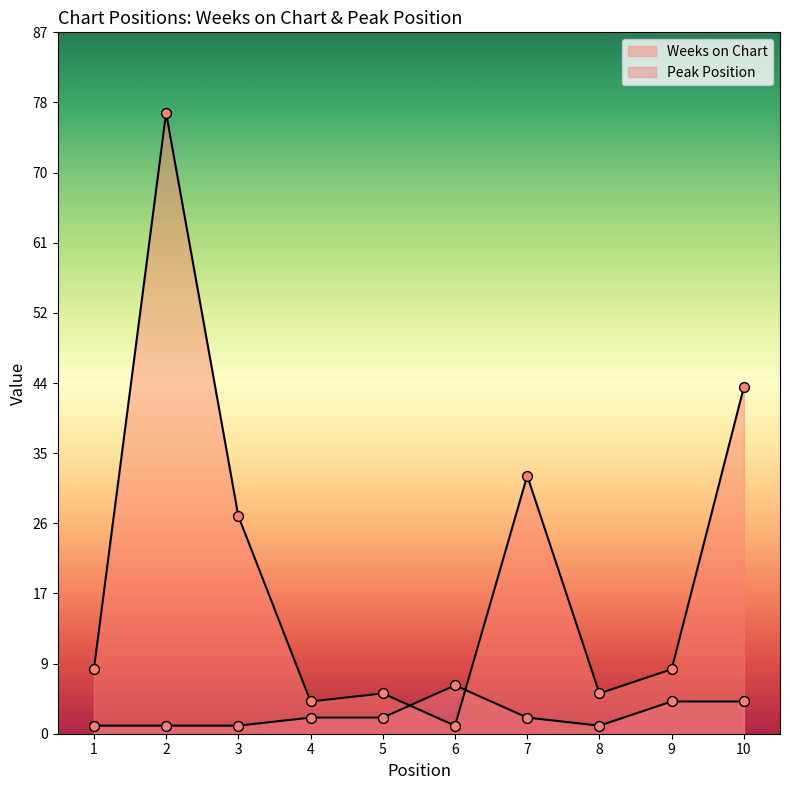

Which series reaches the maximum Y coordinate?

Weeks on Chart